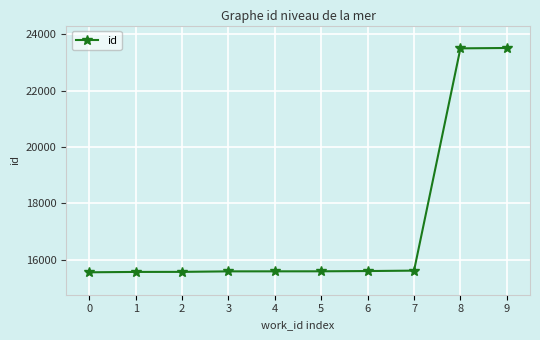

What is the difference between the maximum and minimum values?

7959